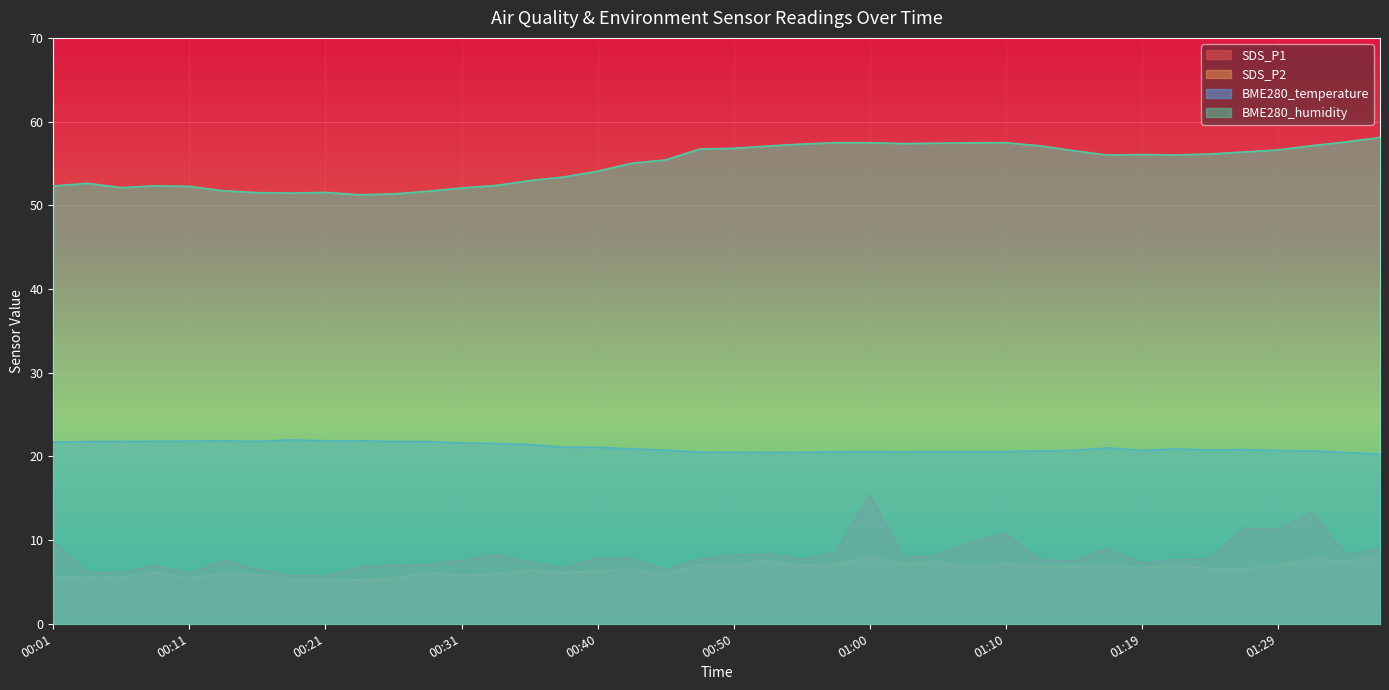

True or false: BME280_temperature has a value of 20.6 at 01:10.

True